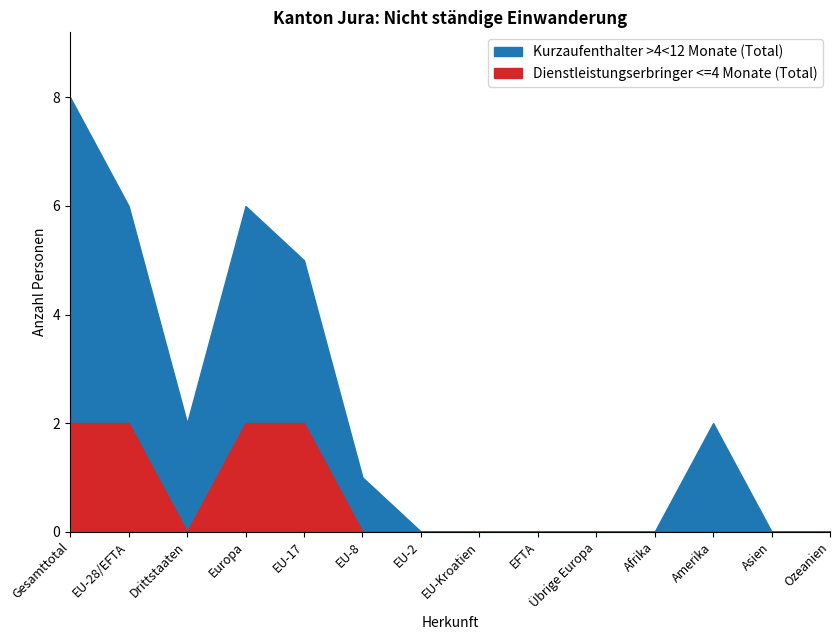

How many lines are shown in the chart?

2